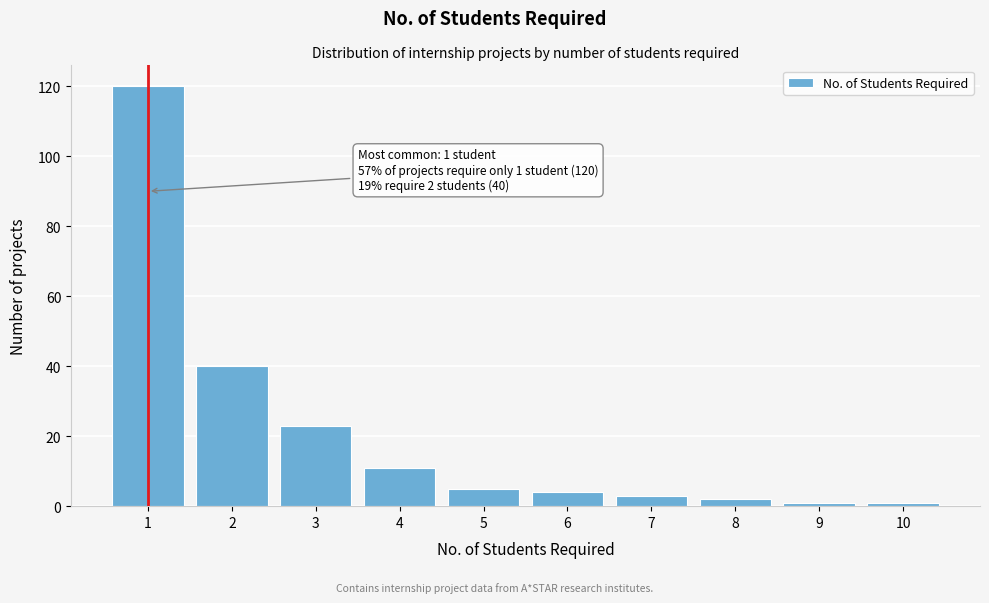

Reading left to right, what are all the values shown in this chart?

120	40	23	11	5	4	3	2	1	1